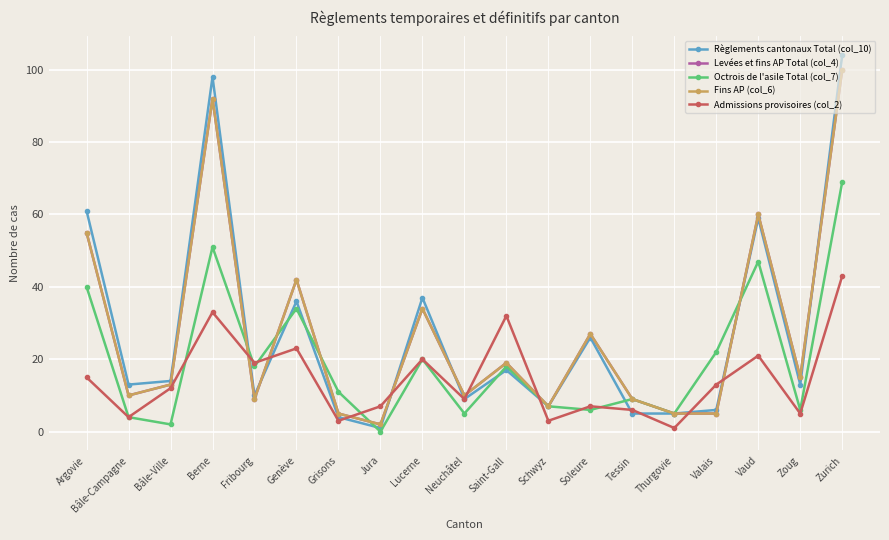

Rank the categories by Admissions provisoires (col_2) value from lowest to highest.

Thurgovie, Grisons, Schwyz, Bâle-Campagne, Zoug, Tessin, Jura, Soleure, Neuchâtel, Bâle-Ville, Valais, Argovie, Fribourg, Lucerne, Vaud, Genève, Saint-Gall, Berne, Zurich